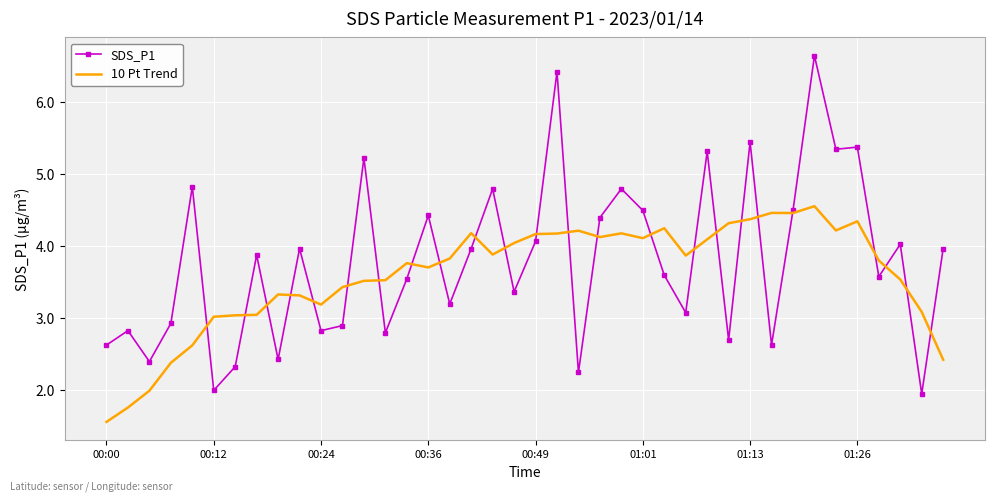

List the series in order of their peak value, lowest first.

10 Pt Trend, SDS_P1